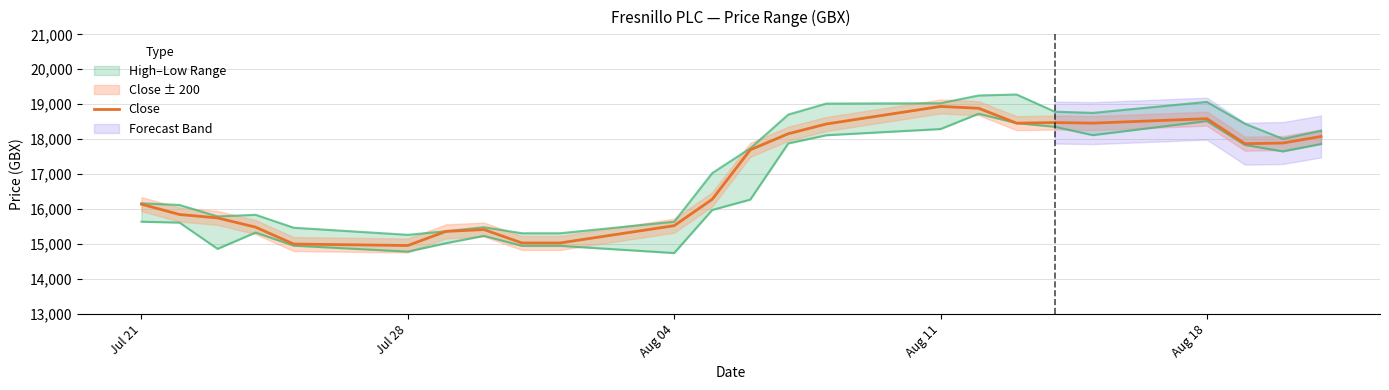

What is the minimum value for Close?

14960